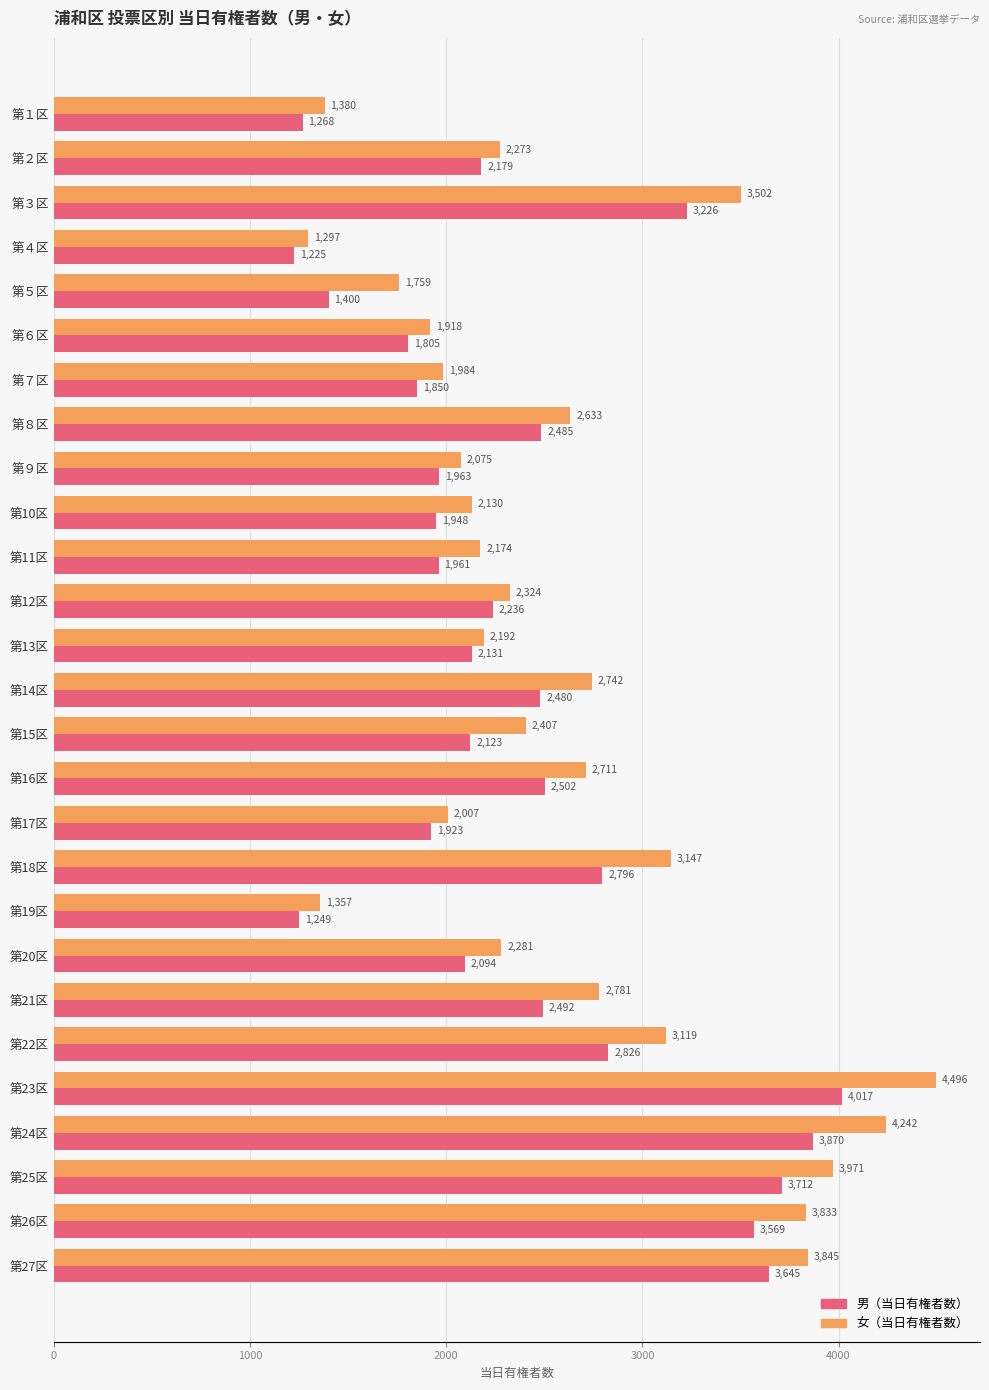

Which category has the highest value in the 男（当日有権者数） series?

第23区